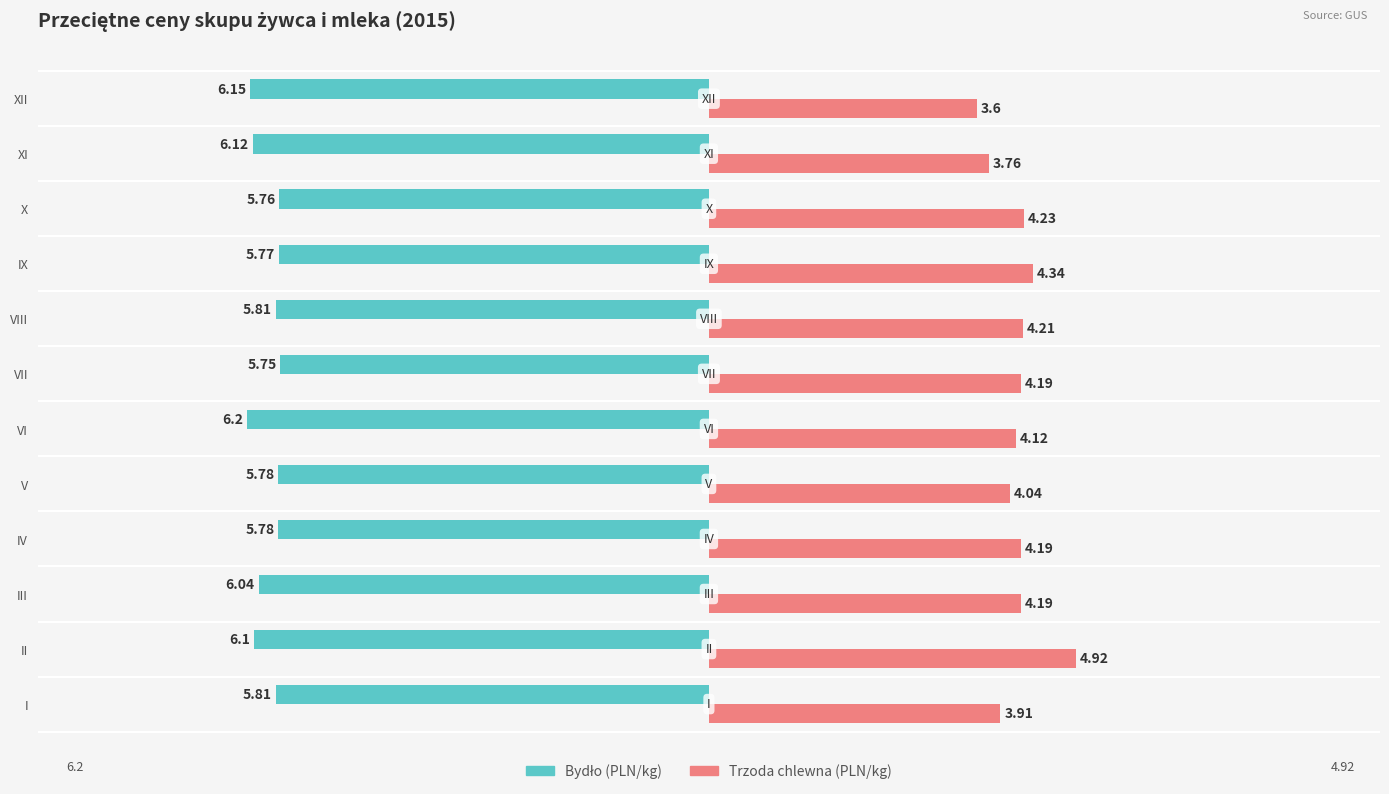

Which category has the lowest value across all series?

VI